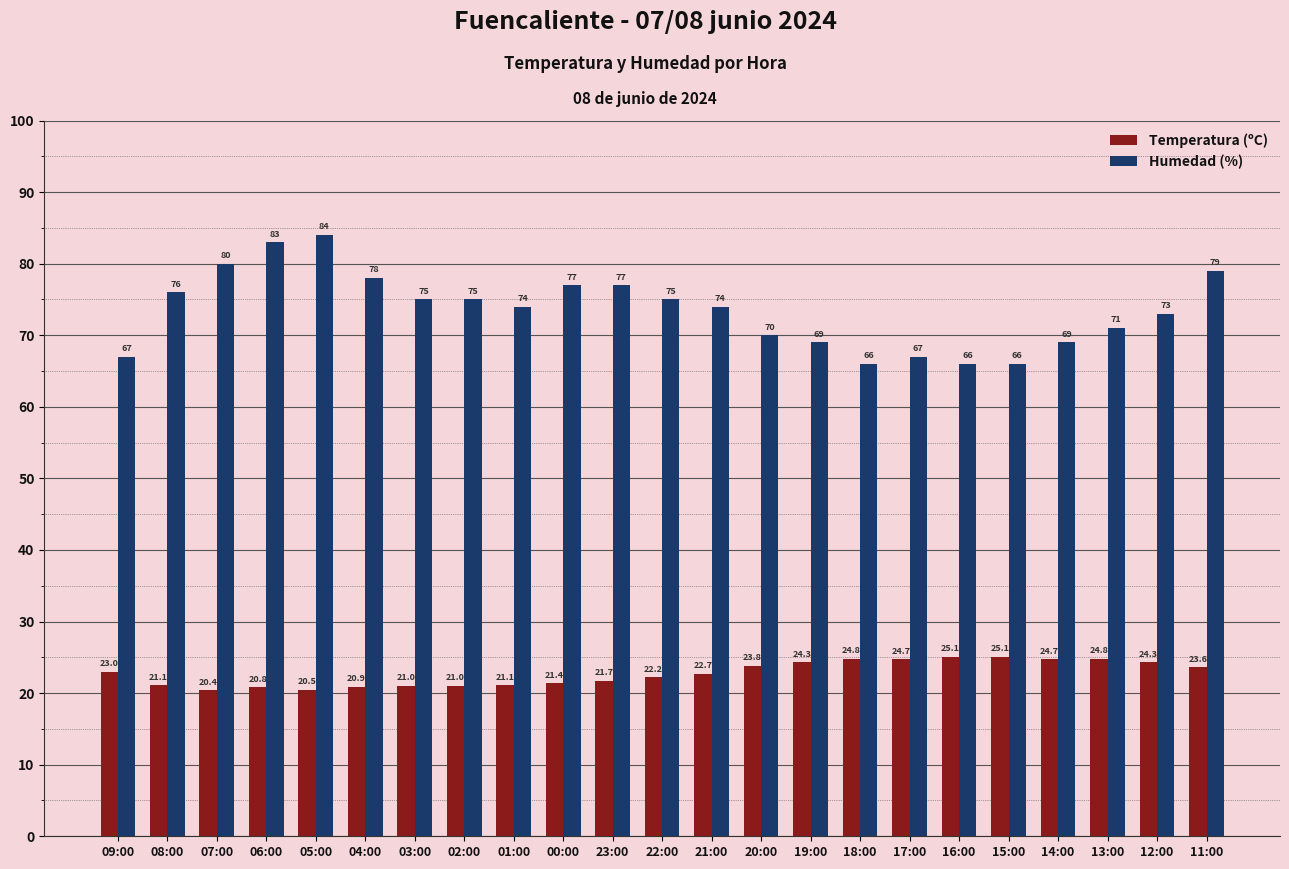

What position from the left is 00:00?

10